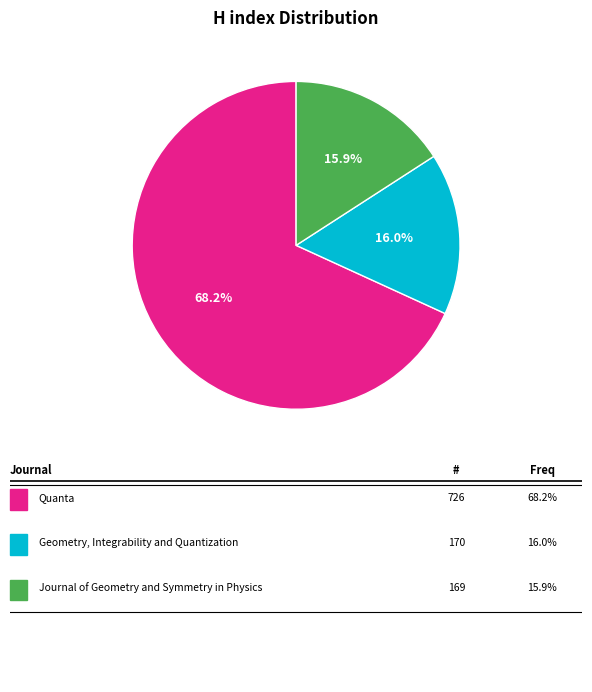

Does any single category account for the majority?

Yes